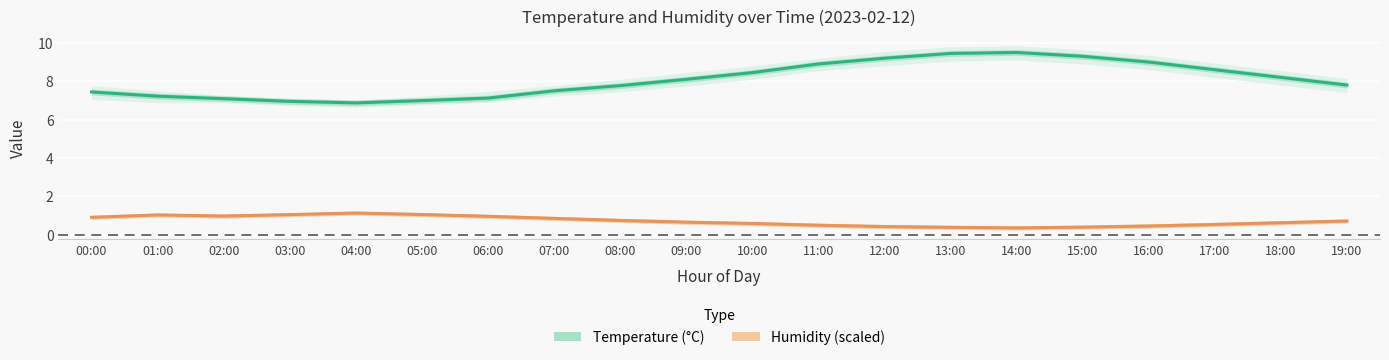

What is the average value of the temperature series?

8.1